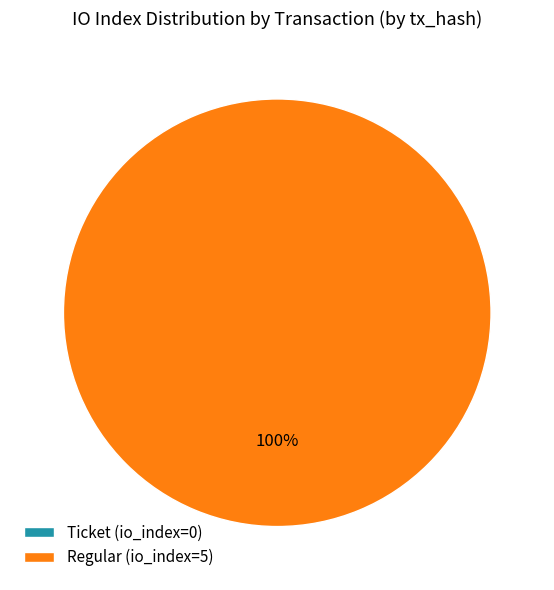

Which category has the smallest portion of the pie?

tx_index_0